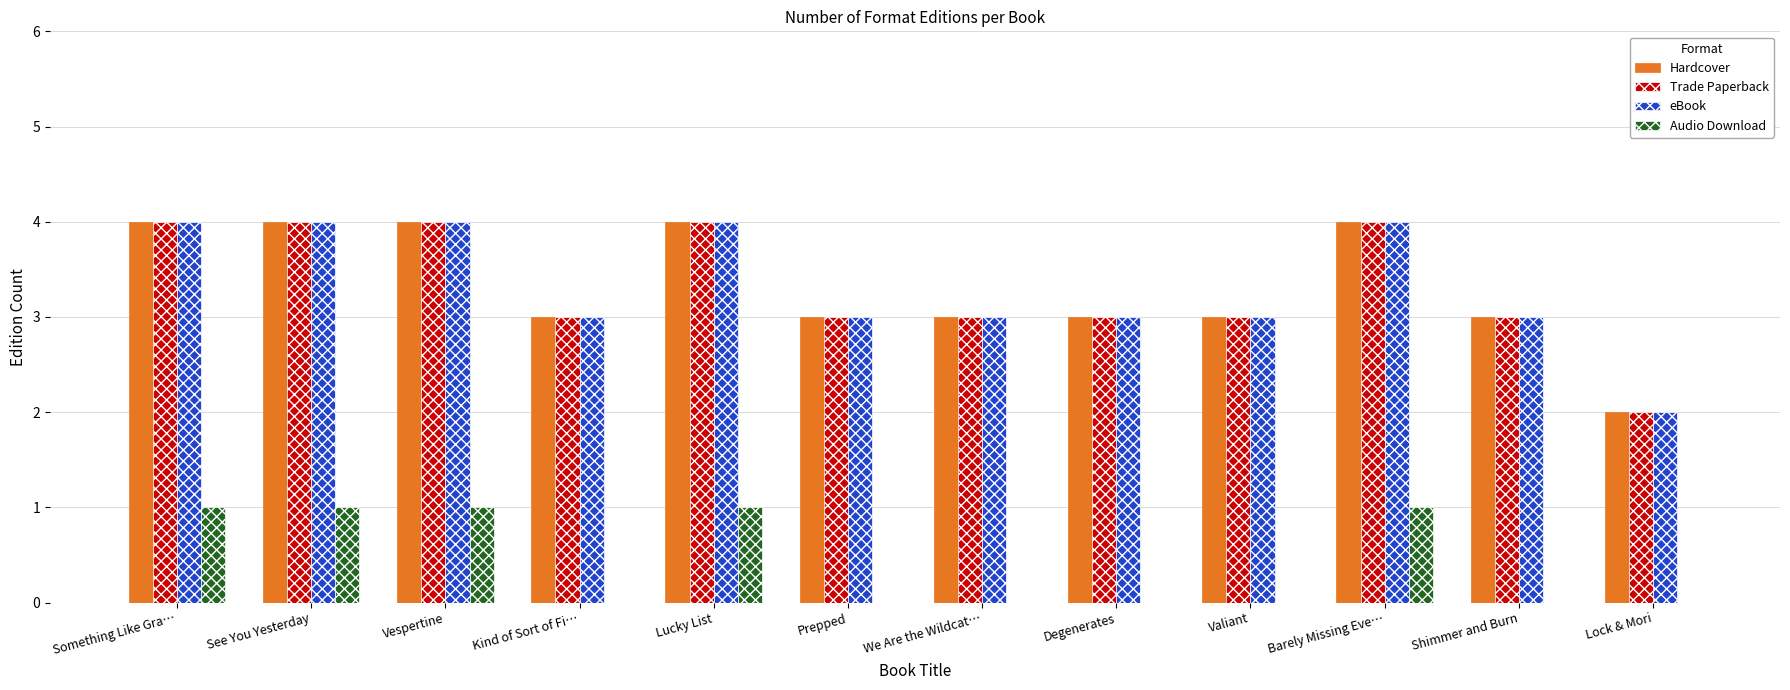

What is the maximum value shown in the chart?

4